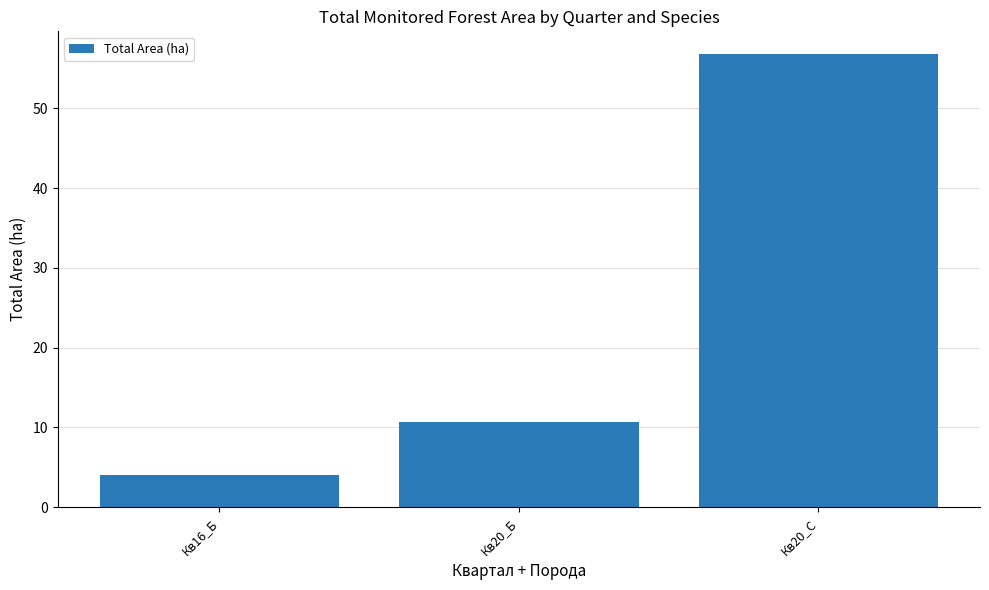

The value at Кв20_Б is 7.1. True or false?

False